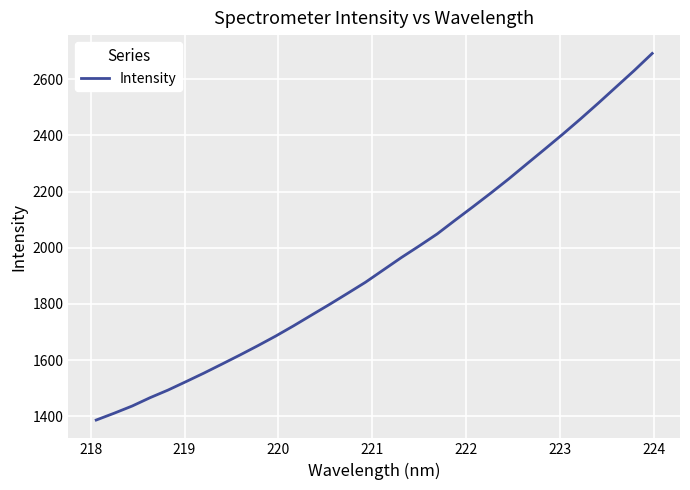

How many values exceed 1921?

16